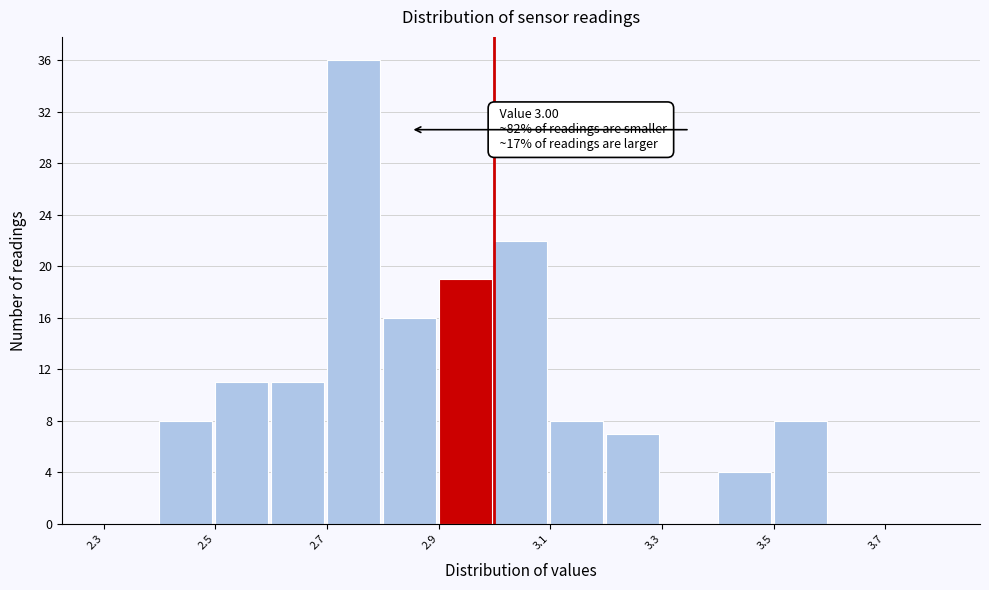

Over which range of the x-axis is the bar tallest?

2.7 to 2.8